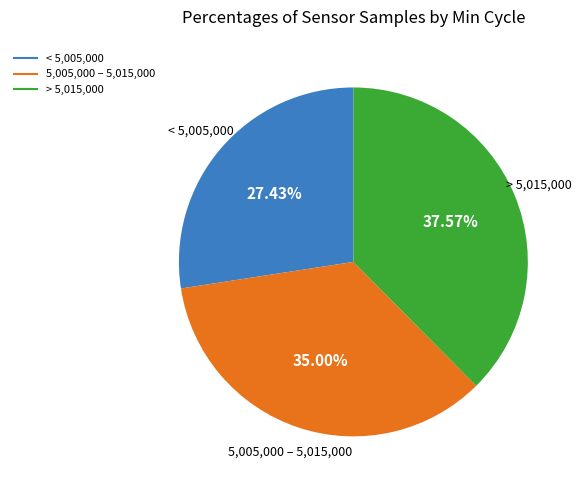

Does any single category account for the majority?

No